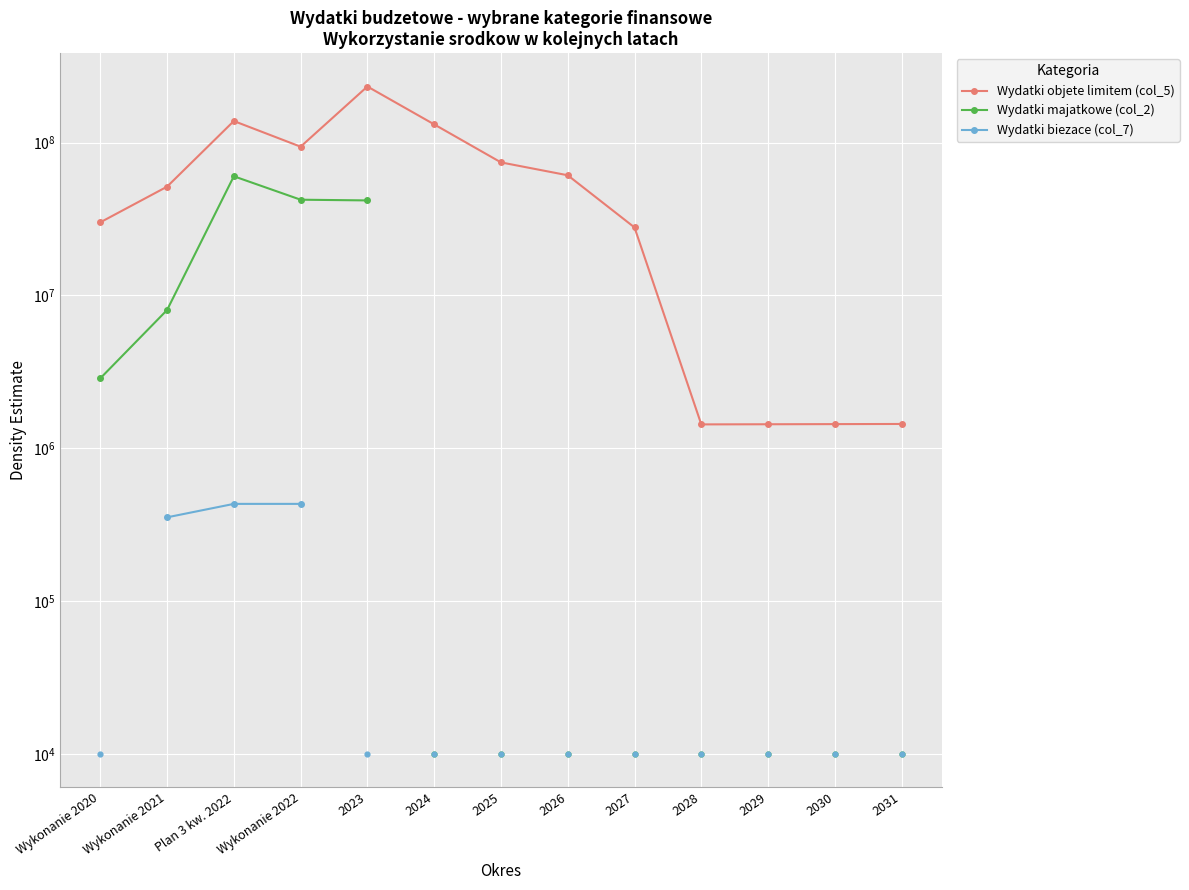

Which series has the largest total across all categories?

Wydatki objete limitem (col_5)